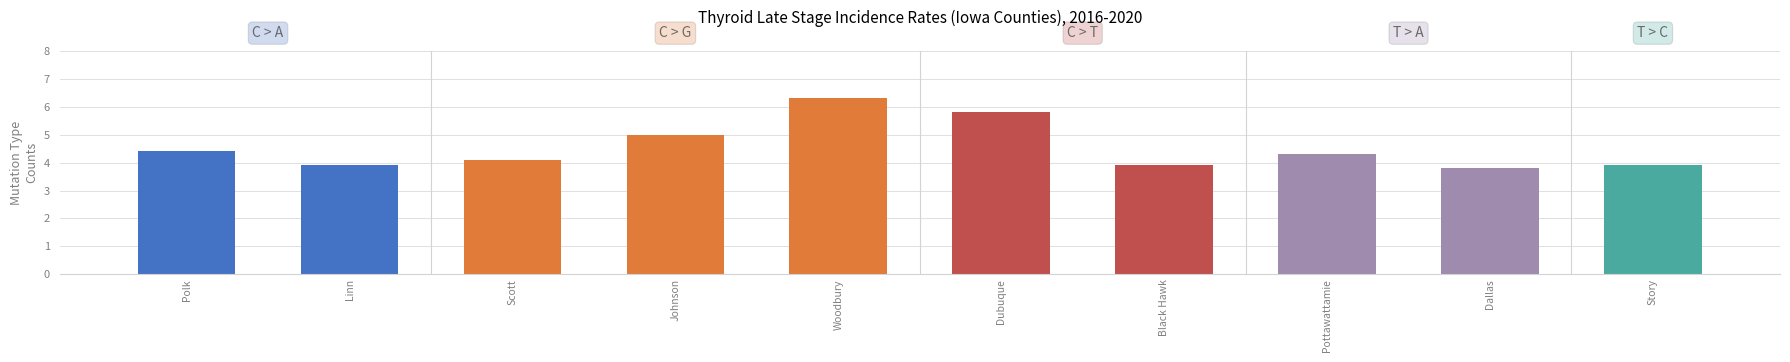

Which label corresponds to the smallest value in the chart?

Dallas